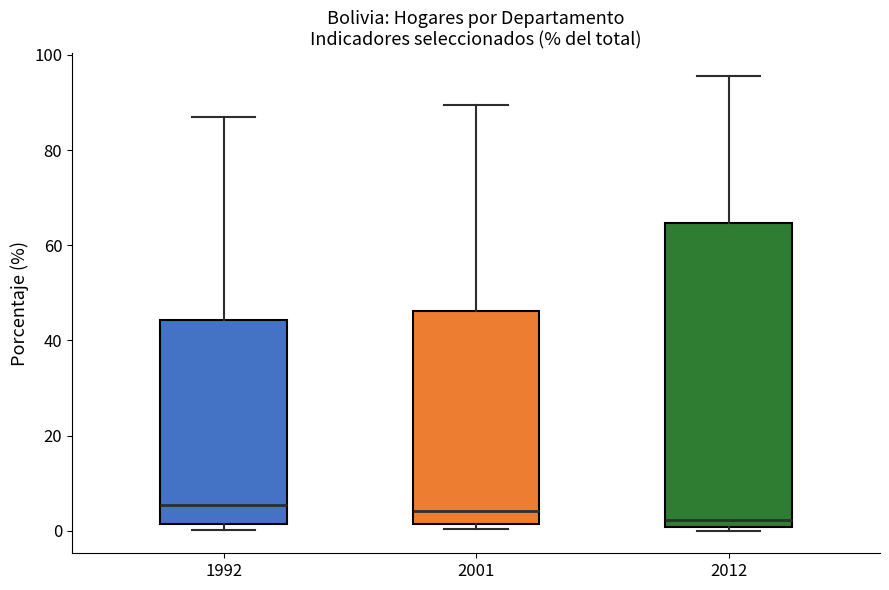

Where is the upper edge of the box at x = 2001 on the y-axis? The values are not printed on the chart, so give them approximately, as read against the axis.

46